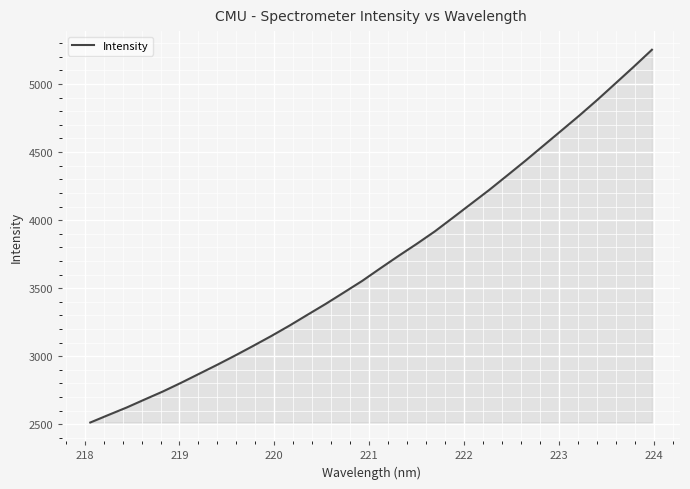

How many values are below 3645?

16